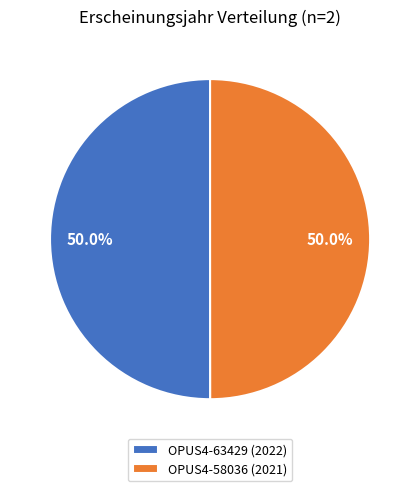

What is the total percentage of OPUS4-63429 (2022) and OPUS4-58036 (2021)?

100.0%